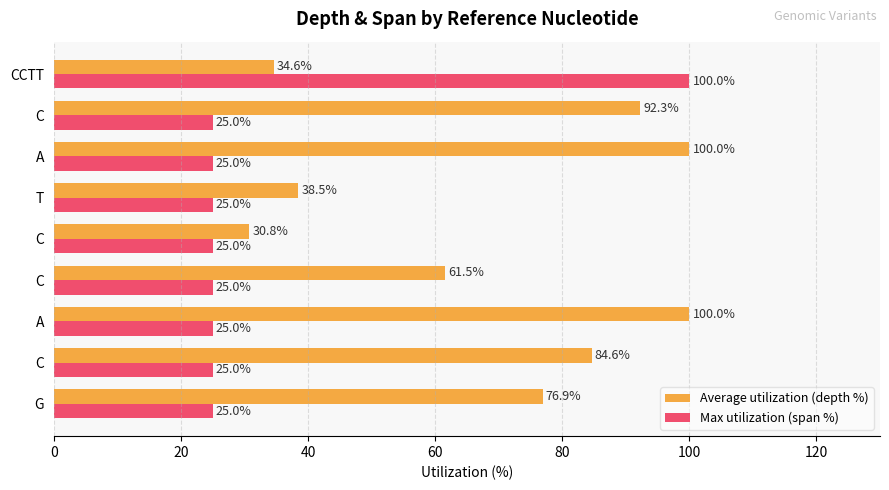

Which series has the widest spread of values?

Max utilization (span %)